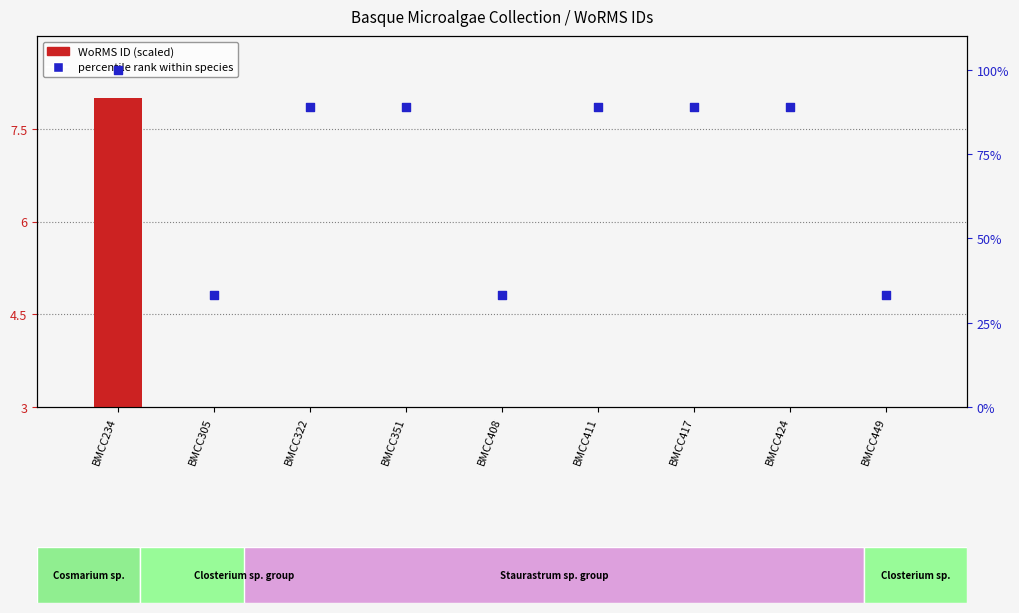

What are all the series names shown in the legend?

WoRMS ID (scaled), percentile rank within species